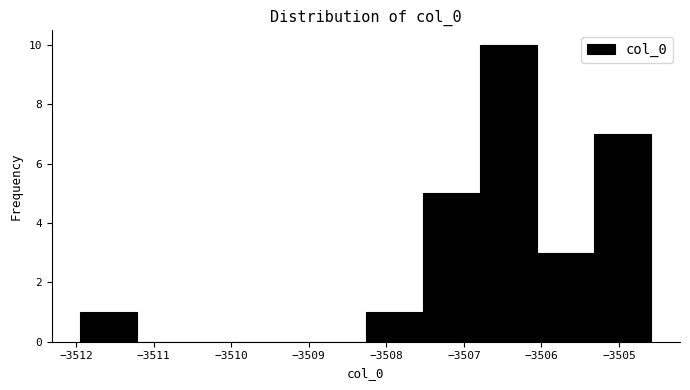

Reading left to right, transcribe this chart: for each bar, give the range it covers on the x-axis and its height. Neither the bar edges nor the heights are printed on the chart, so give them approximately, as read against the axes.

-3511.9 to -3511.2: 1
-3511.2 to -3510.5: 0
-3510.5 to -3509.7: 0
-3509.7 to -3509.0: 0
-3509.0 to -3508.3: 0
-3508.3 to -3507.5: 1
-3507.5 to -3506.8: 5
-3506.8 to -3506.1: 10
-3506.1 to -3505.3: 3
-3505.3 to -3504.6: 7